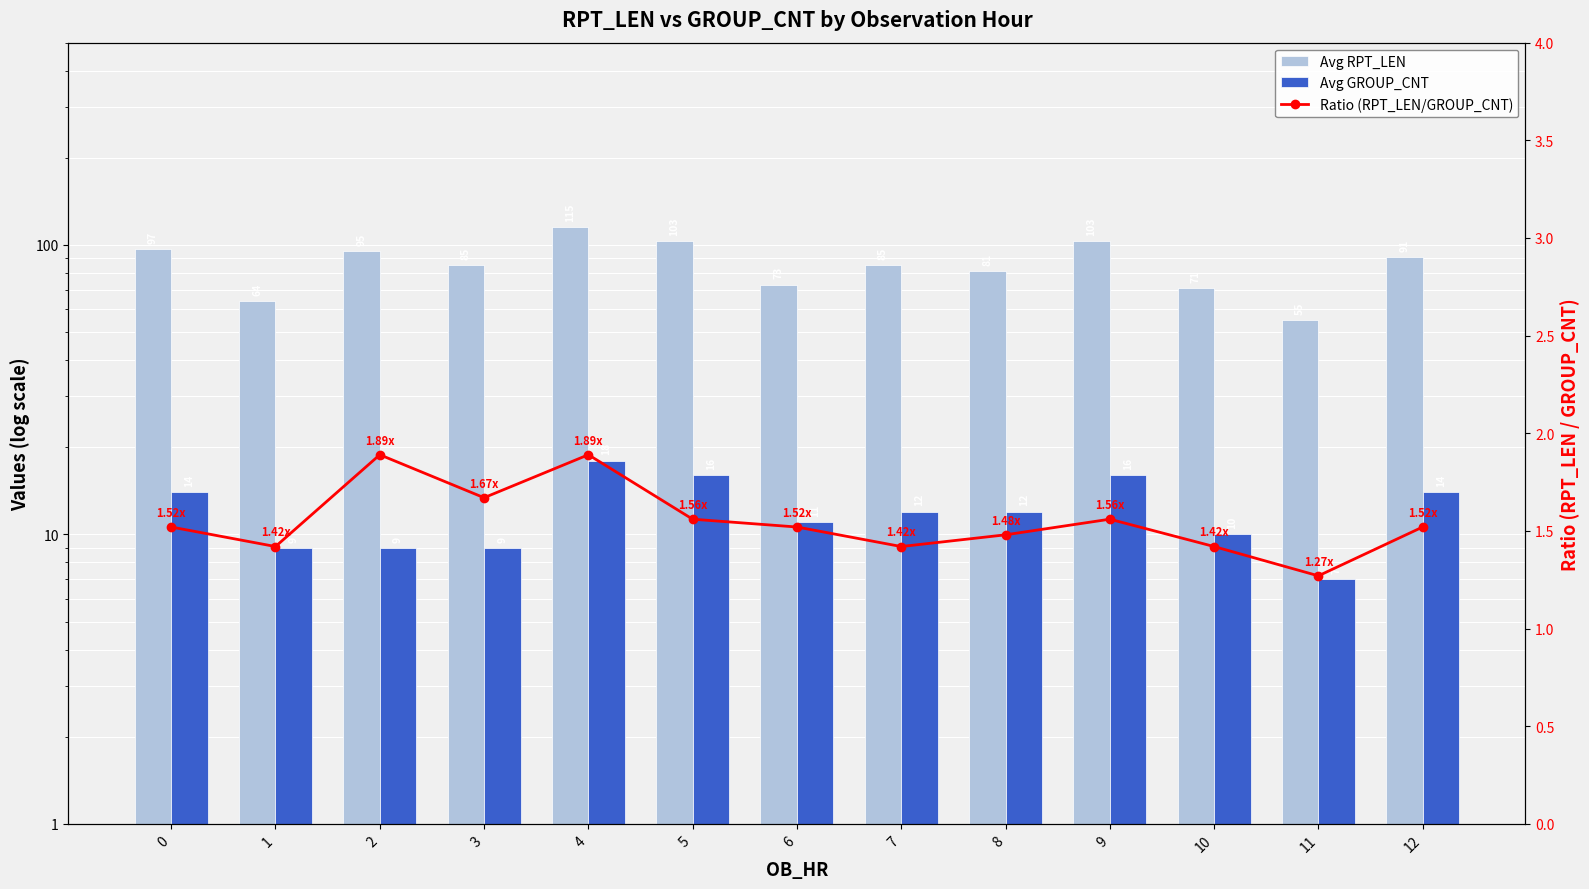

Which series has the largest range (max minus min)?

Avg RPT_LEN